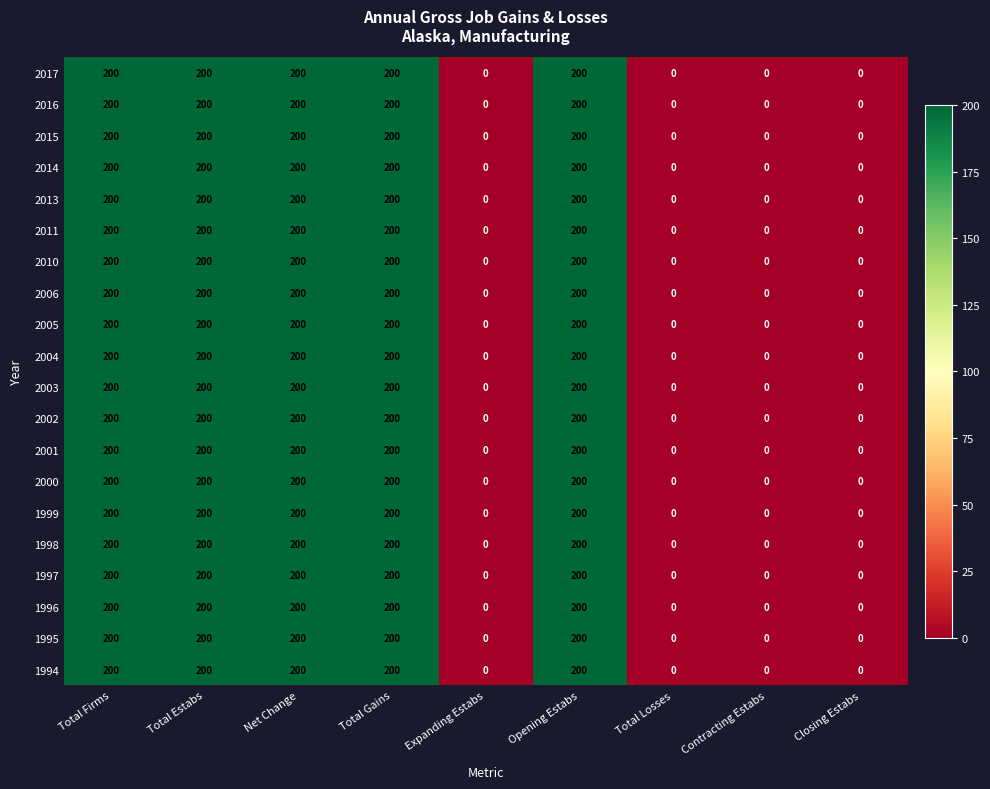

What is the greatest value displayed?

200